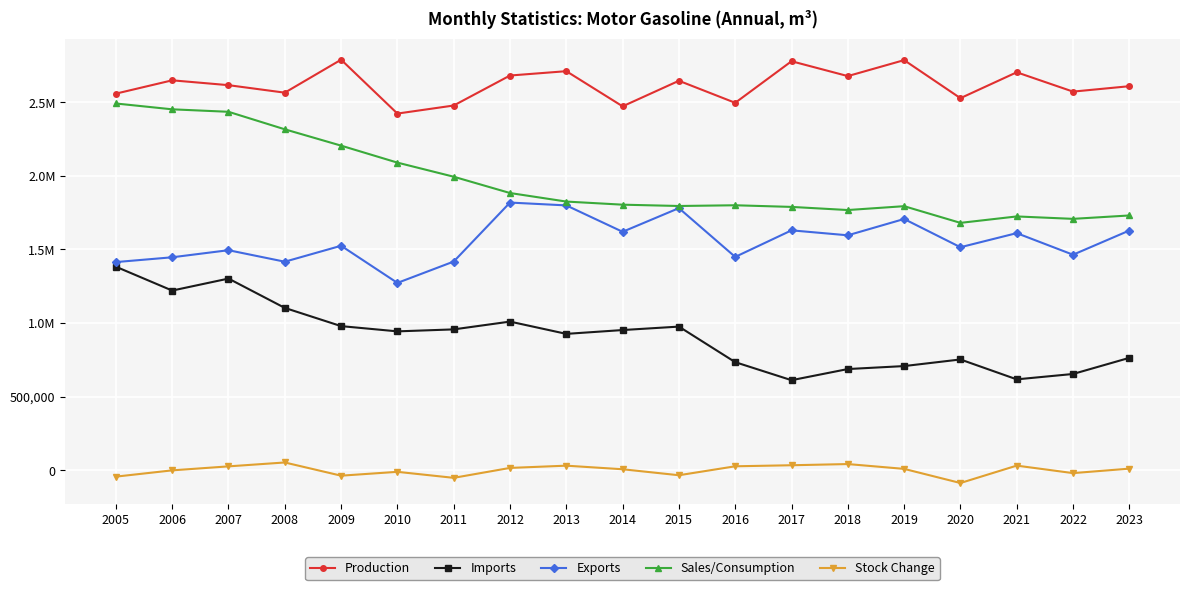

True or false: Imports and Stock Change cross at least once.

False